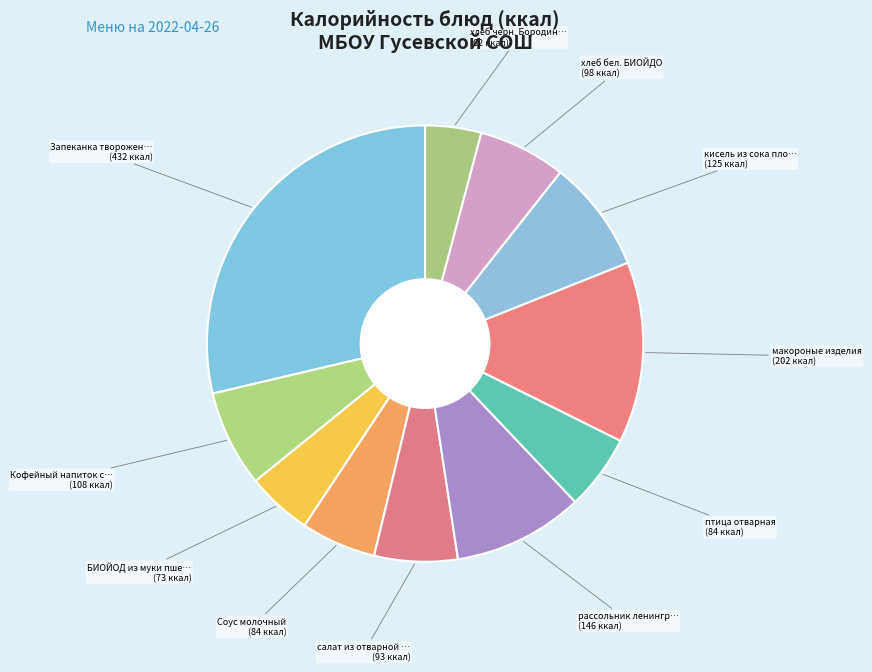

Rank the categories by value from highest to lowest.

Запеканка твороженная с морковью, макороные изделия, рассольник ленинградский, кисель из сока плодов, Кофейный напиток с молоком, хлеб бел. БИОЙДО, салат из отварной свеклы, птица отварная, Соус молочный, БИОЙОД из муки пшеничной, хлеб черн. Бородинский